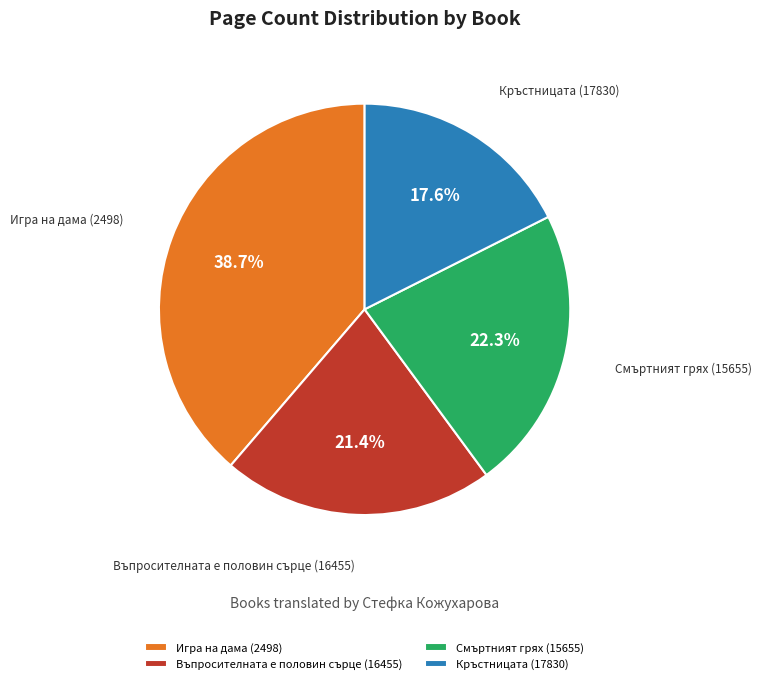

Is it true that Кръстницата (17830) is 27% of the pie?

False